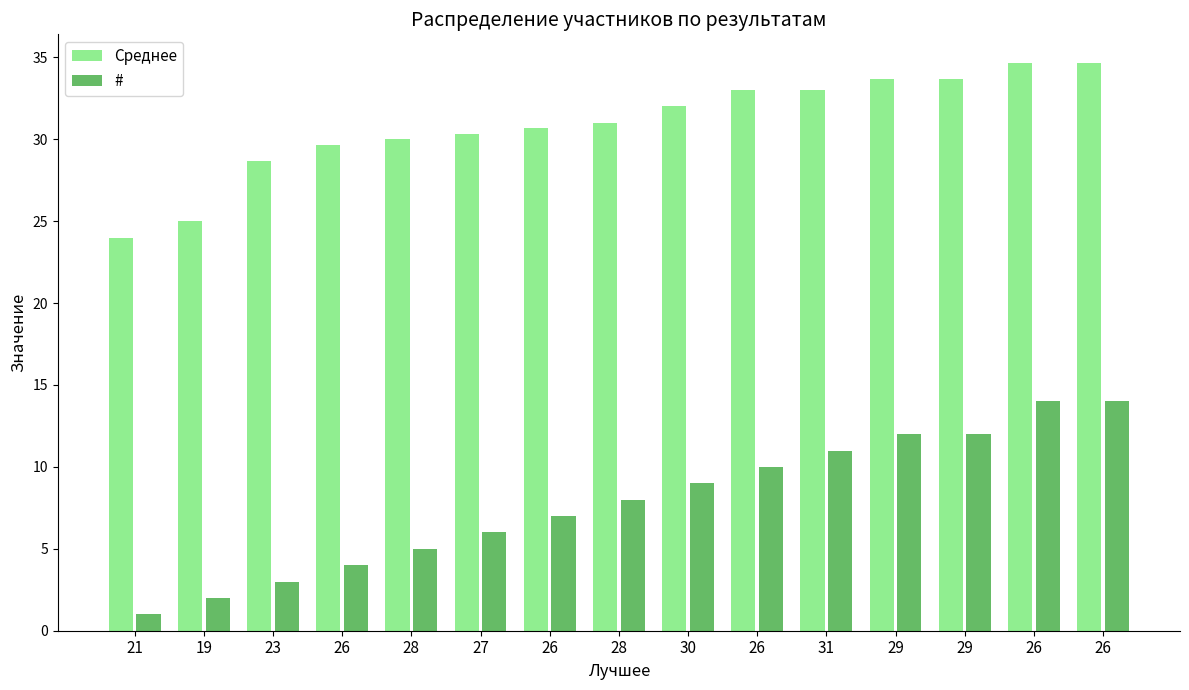

At which label does Среднее reach its minimum?

21